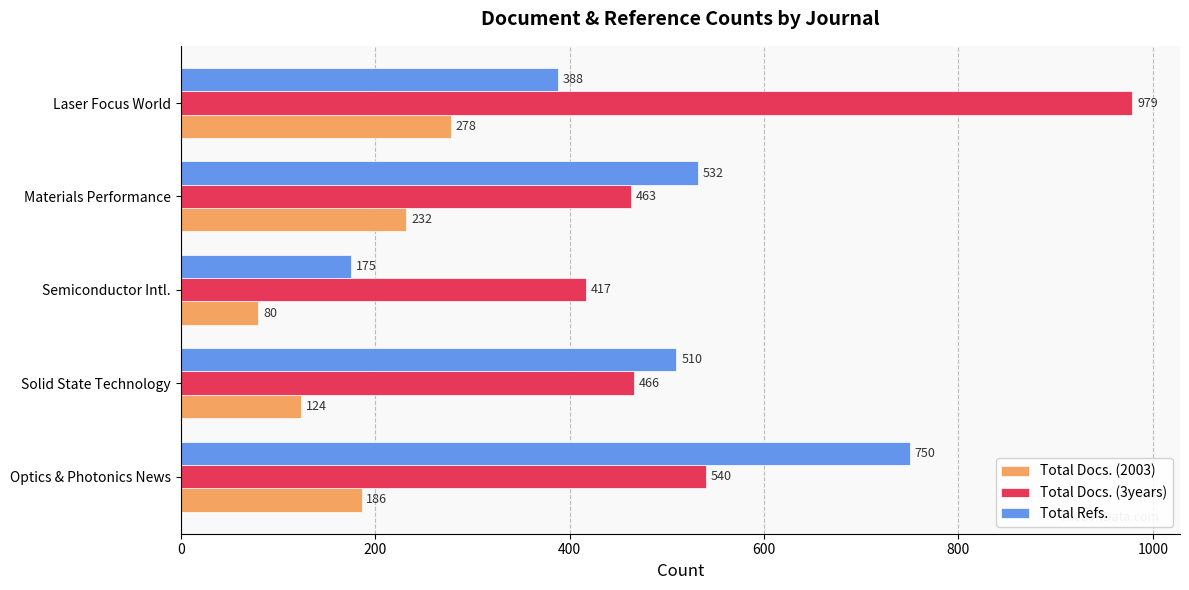

What is the highest value of the Total Refs. series?

750